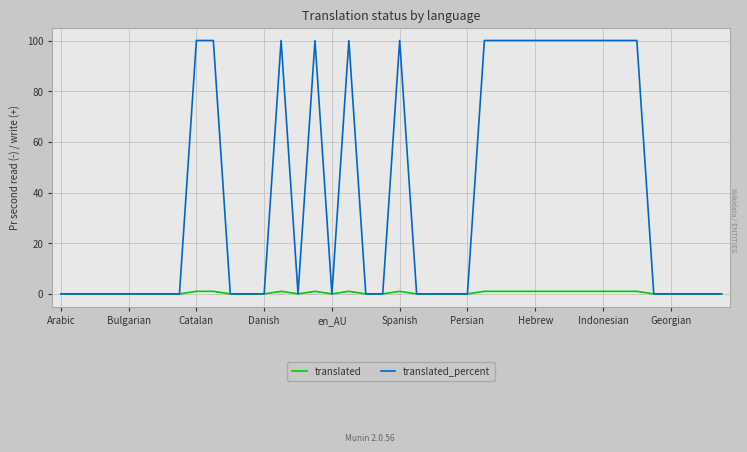

List the series in order of their overall mean, highest first.

translated_percent, translated